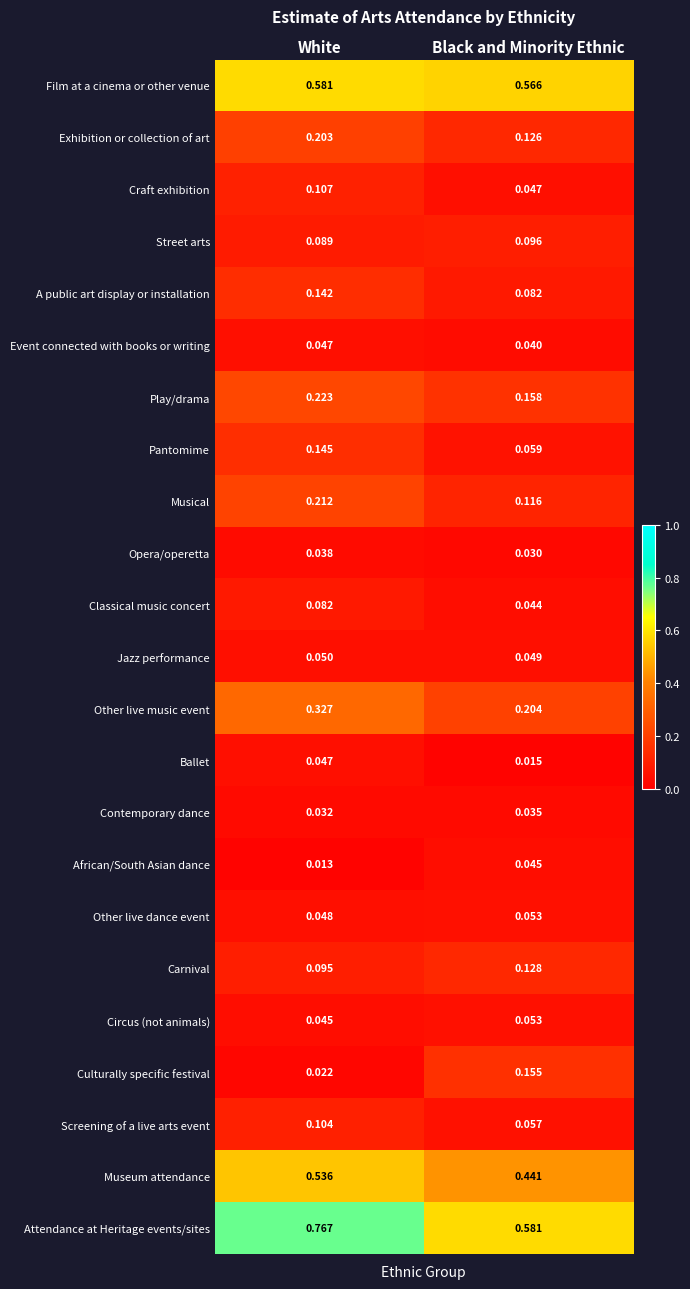

Which series has the widest spread of values?

Attendance at Heritage events/sites